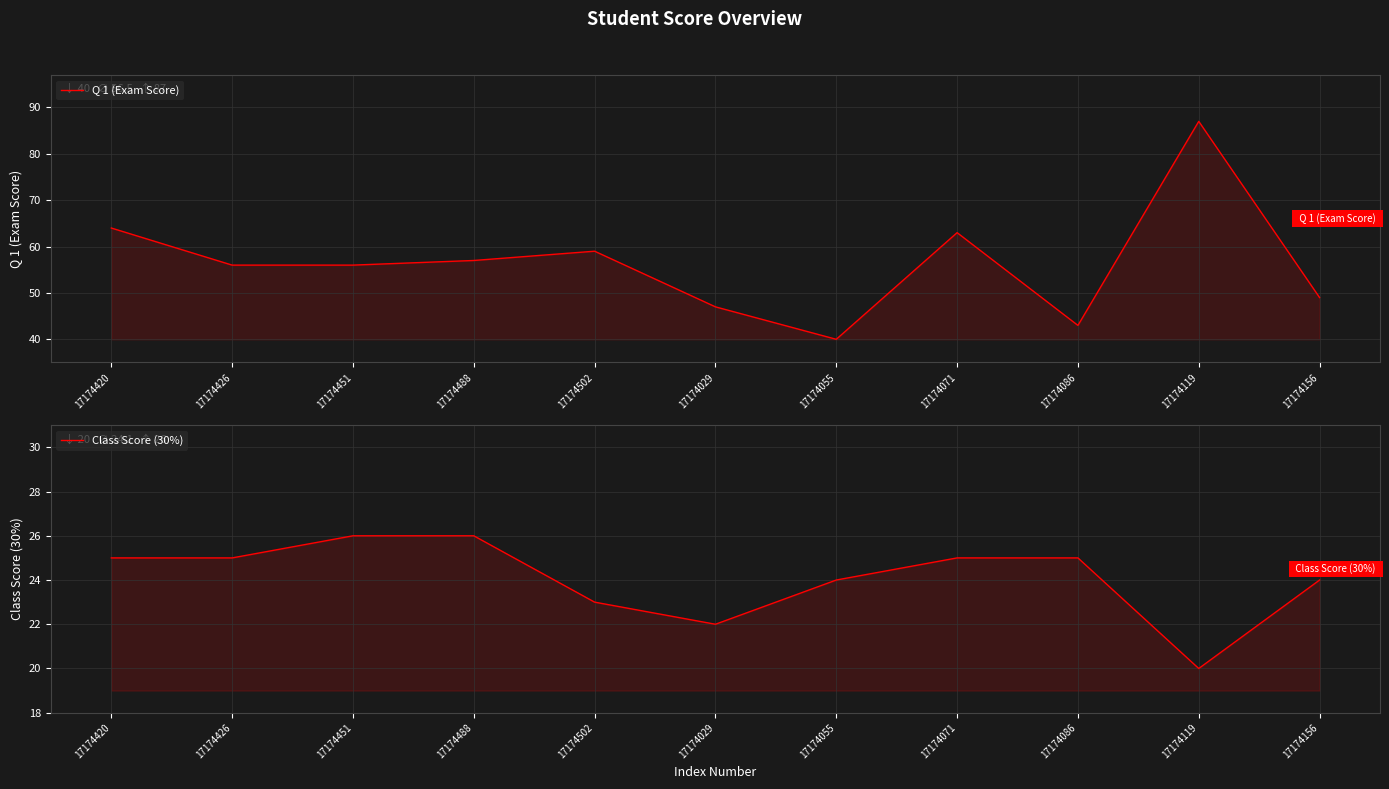

True or false: Q 1 (Exam Score) and Class Score (30%) intersect in this chart.

False